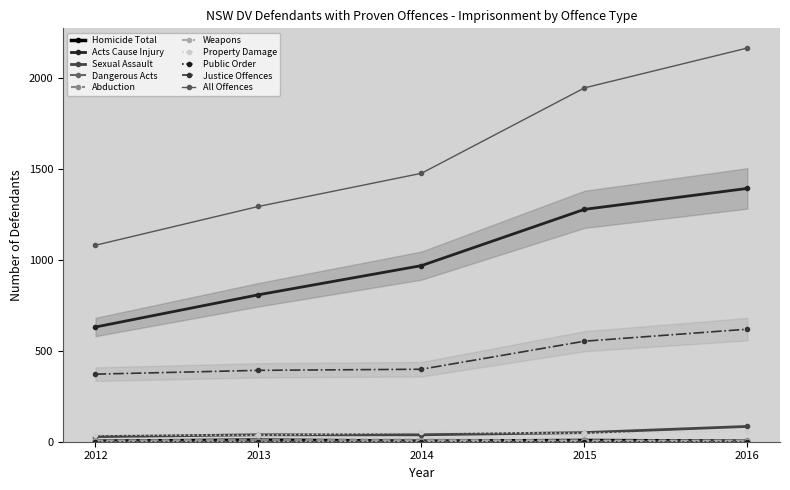

Is the value of Imprisonment_2012 at Justice Offences greater than the value of Imprisonment_2014 at All Offences?

No